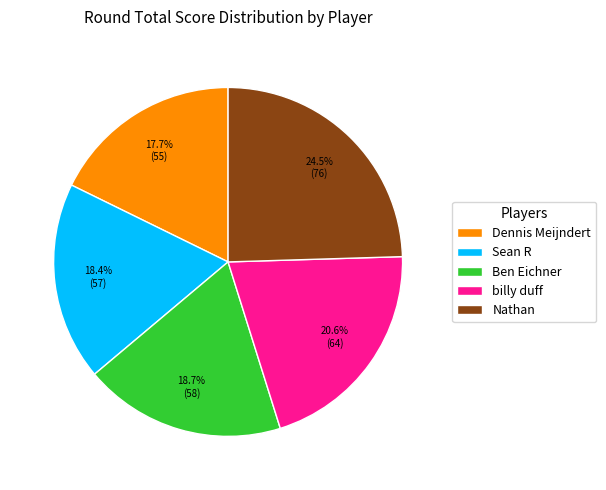

Which has a higher value, Dennis Meijndert or billy duff?

billy duff